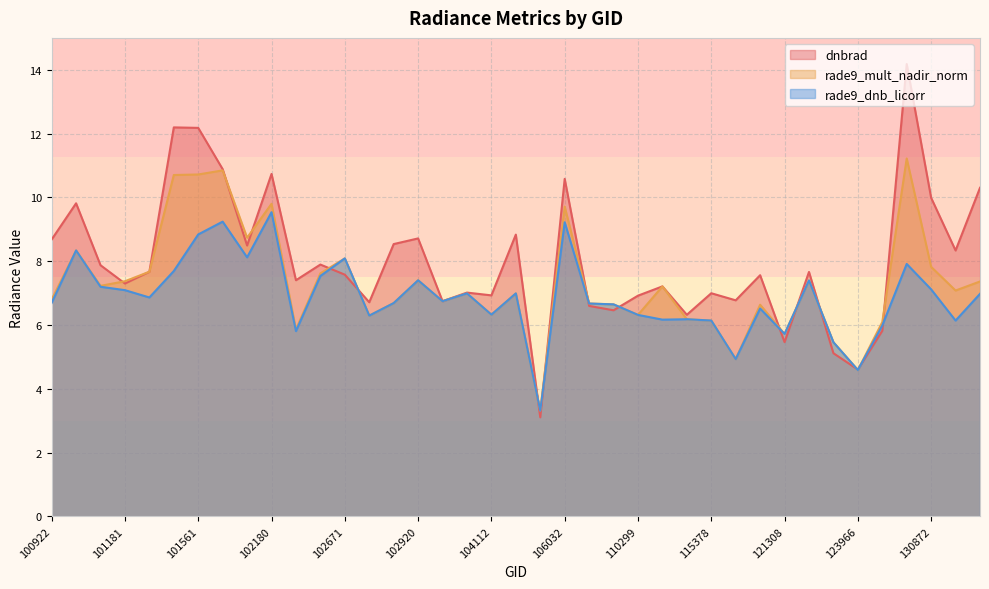

At which category does rade9_dnb_licorr reach its first local peak?

100930